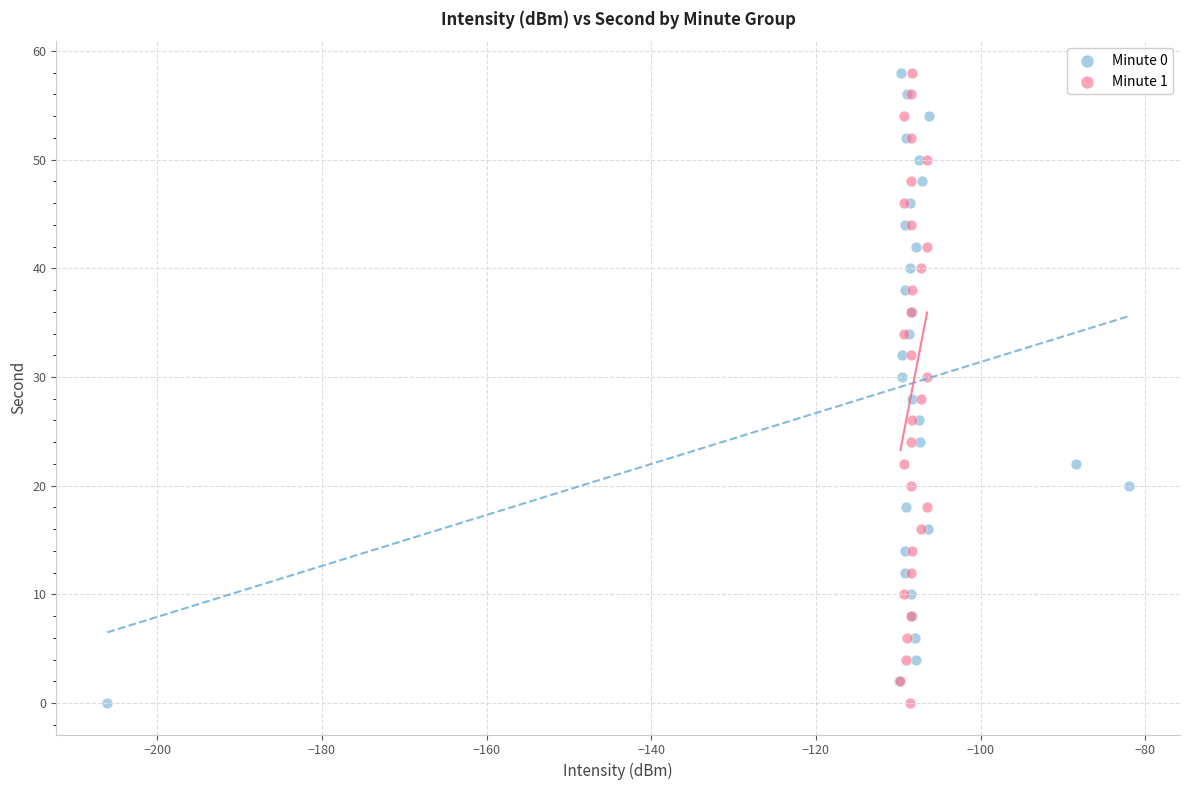

What are all the series names shown in the legend?

Minute 0, Minute 1